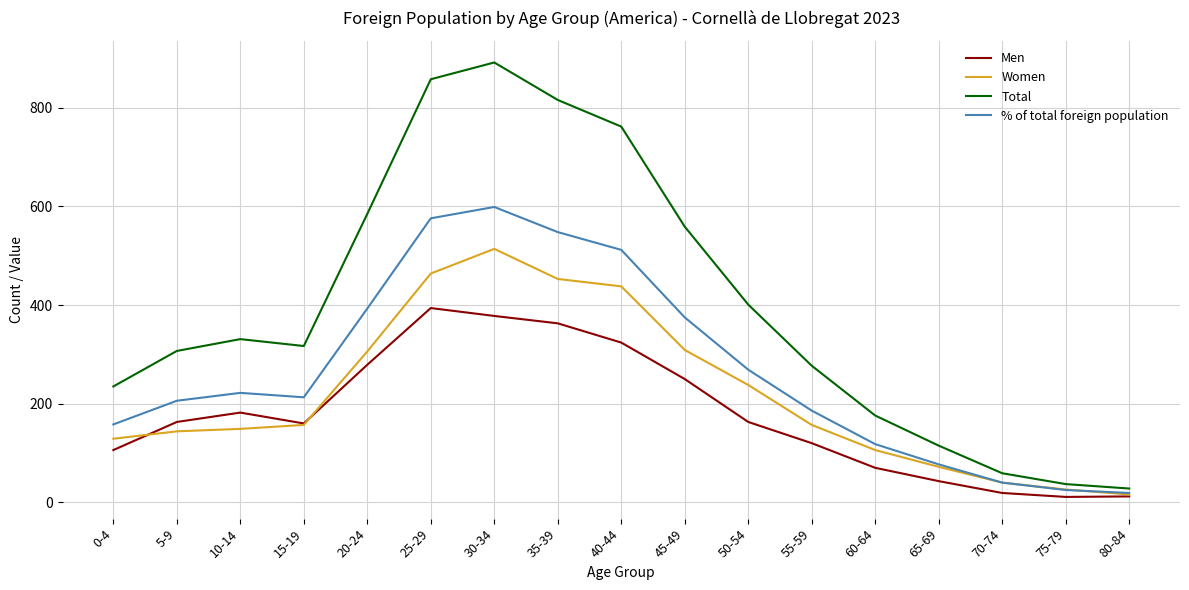

Where is the first local minimum for % of total foreign population?

15-19